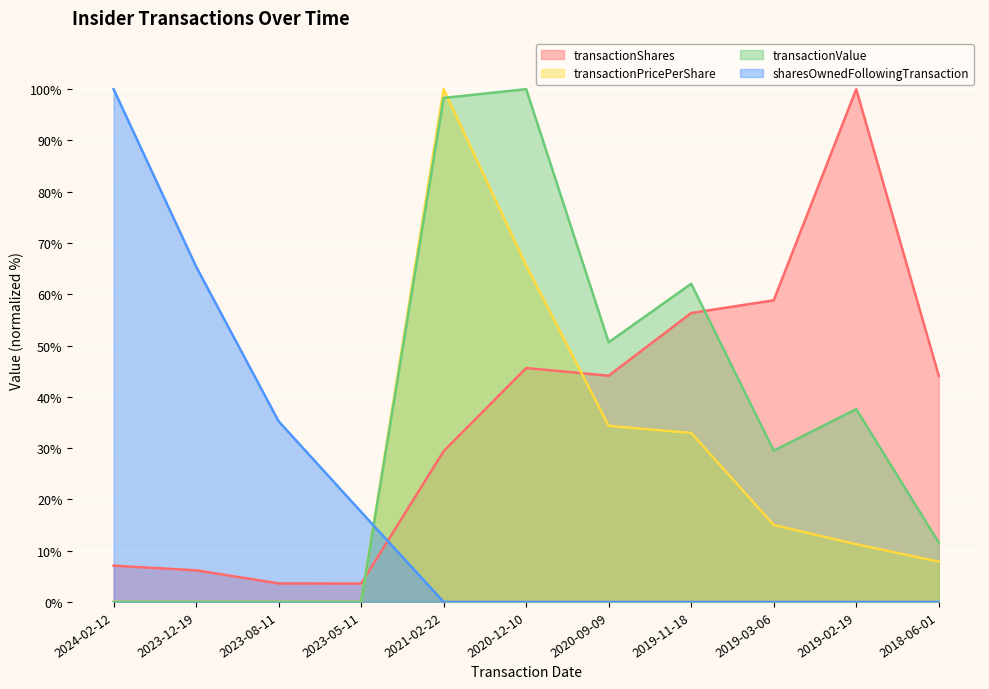

Is the value of sharesOwnedFollowingTransaction at 2019-11-18 greater than the value of transactionPricePerShare at 2020-12-10?

No